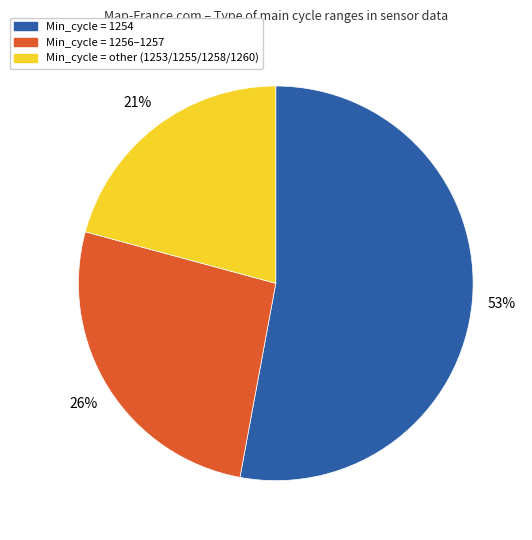

How many segments does this pie chart have?

3